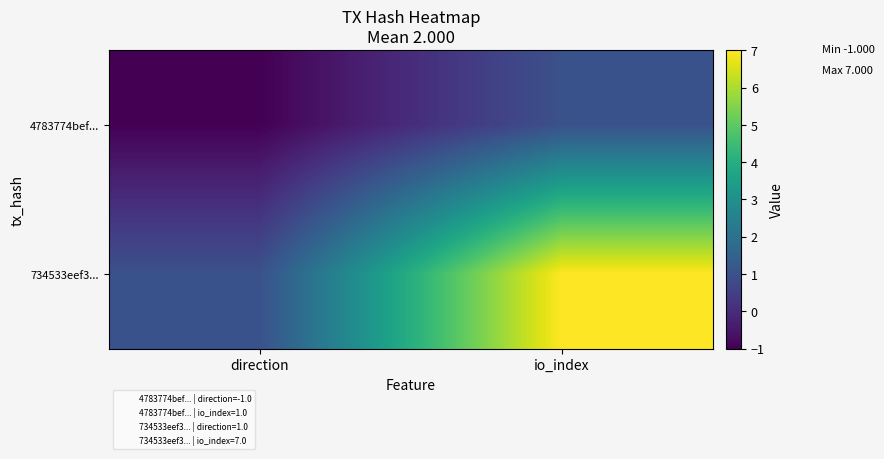

What is the difference between the highest and lowest values at direction?

2